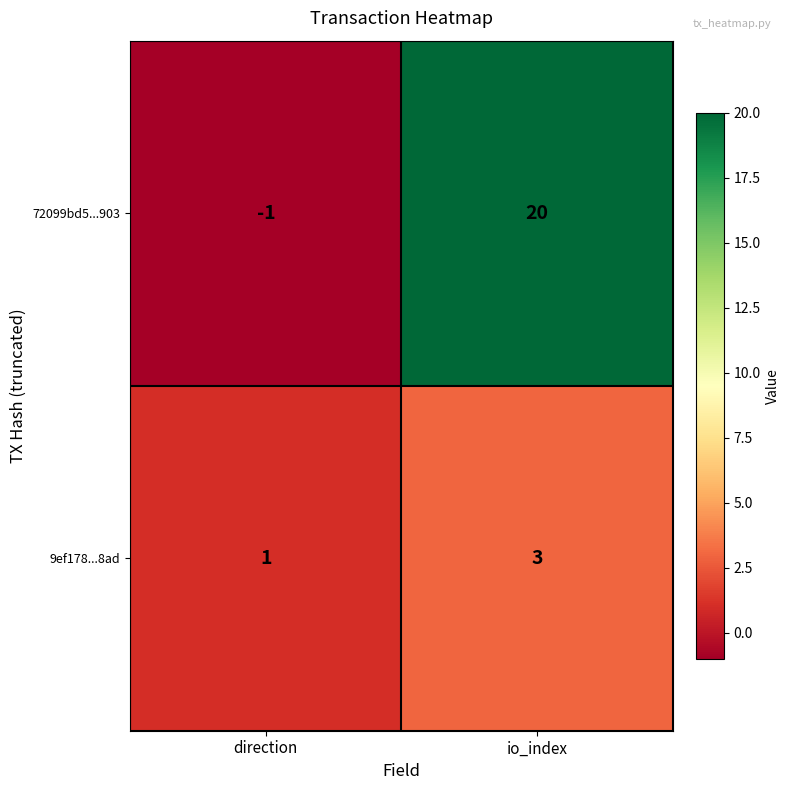

Rank the series by their average value, from highest to lowest.

72099bd5...903, 9ef178...8ad